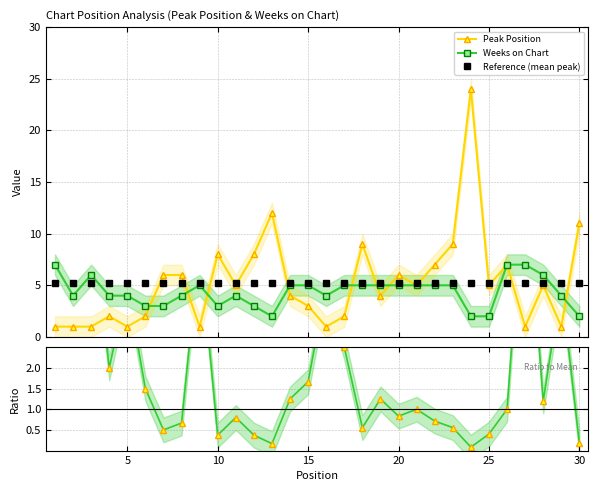

What is the lowest value of the Peak Position series?

1.0